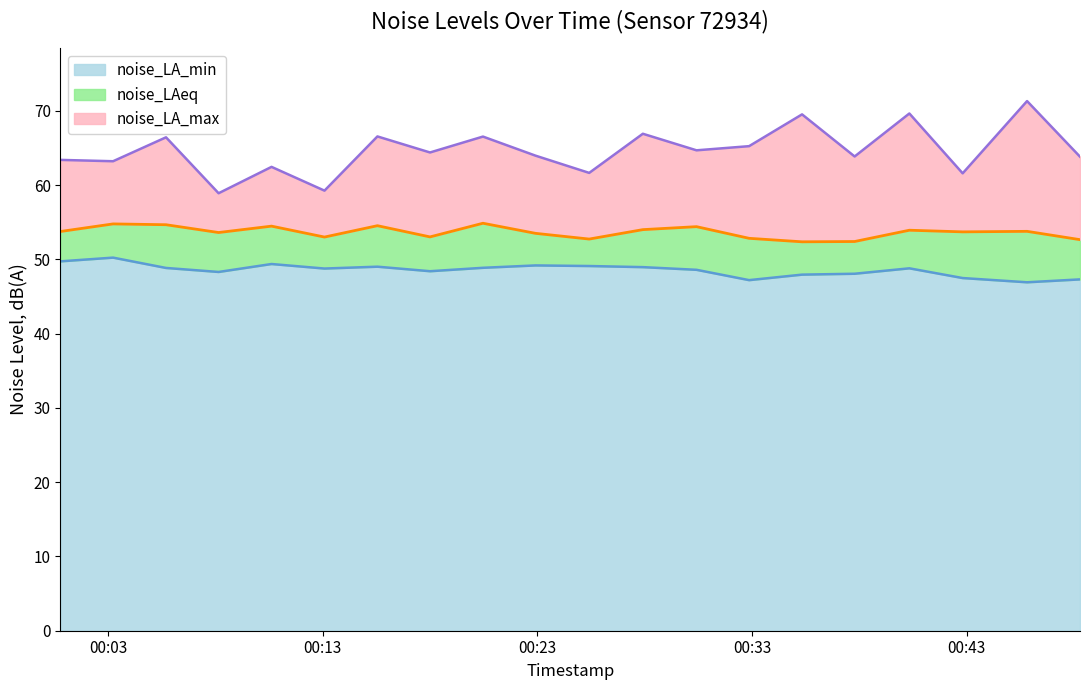

What are all the series names shown in the legend?

noise_LA_min, noise_LAeq, noise_LA_max